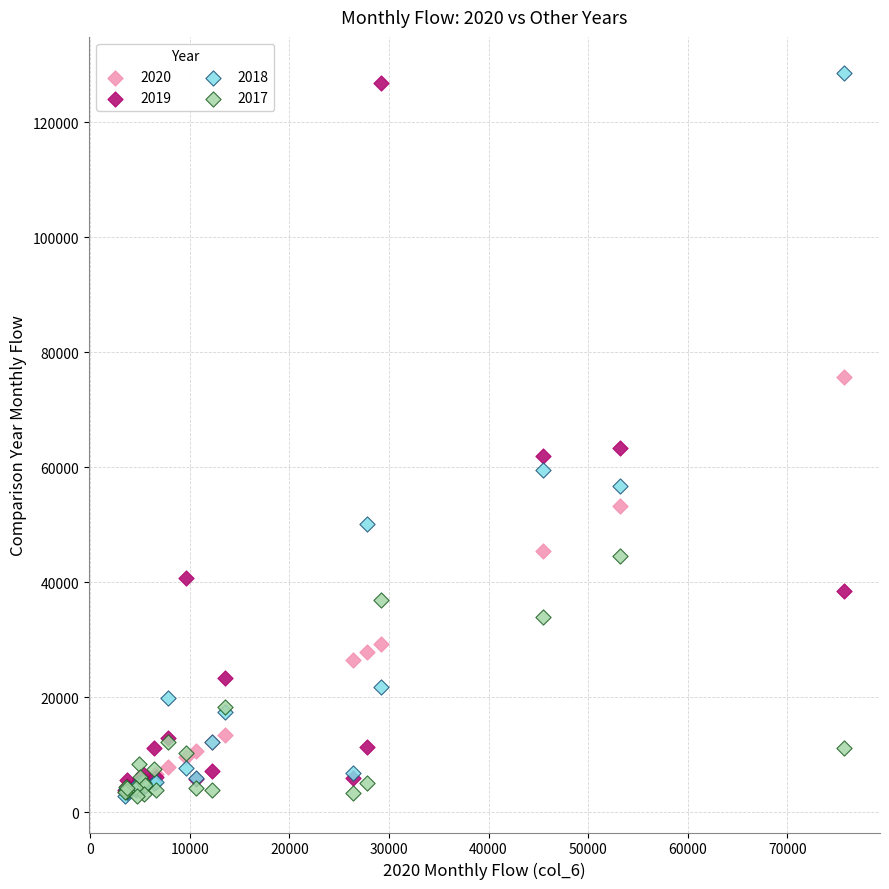

Across all series, what Y value is closest to 65654?

63362